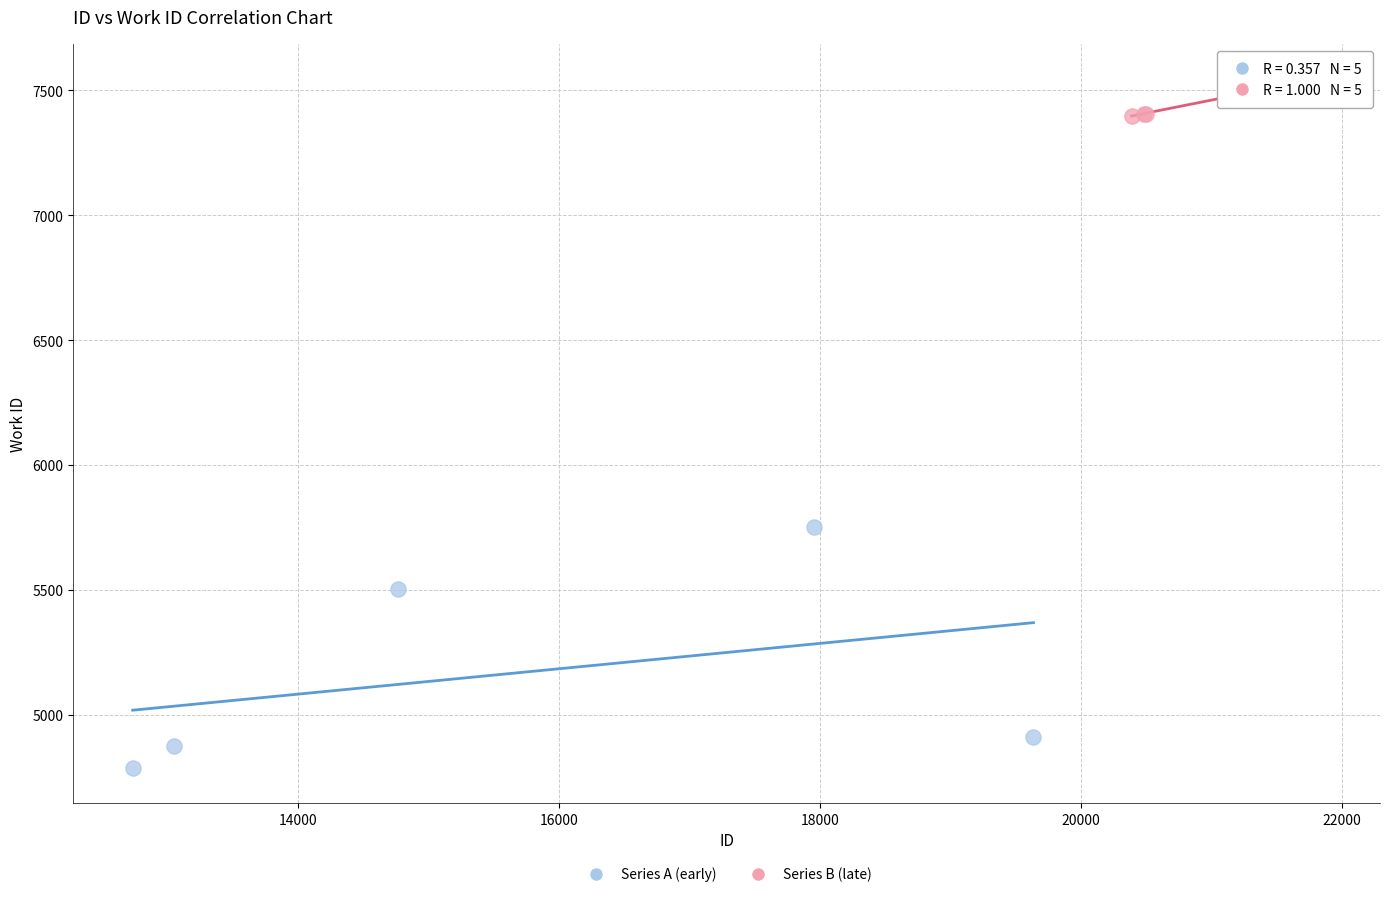

Which series has the widest spread of Y values?

Series A (early)